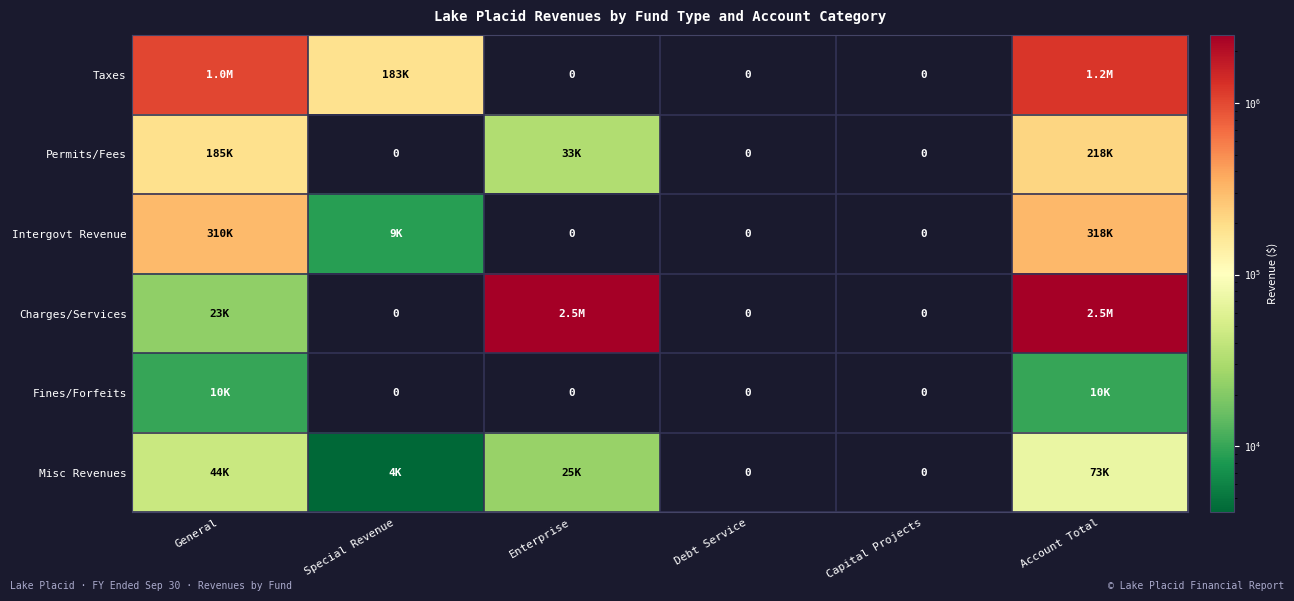

The Fines/Forfeits series shows 0 at Special Revenue. True or false?

True